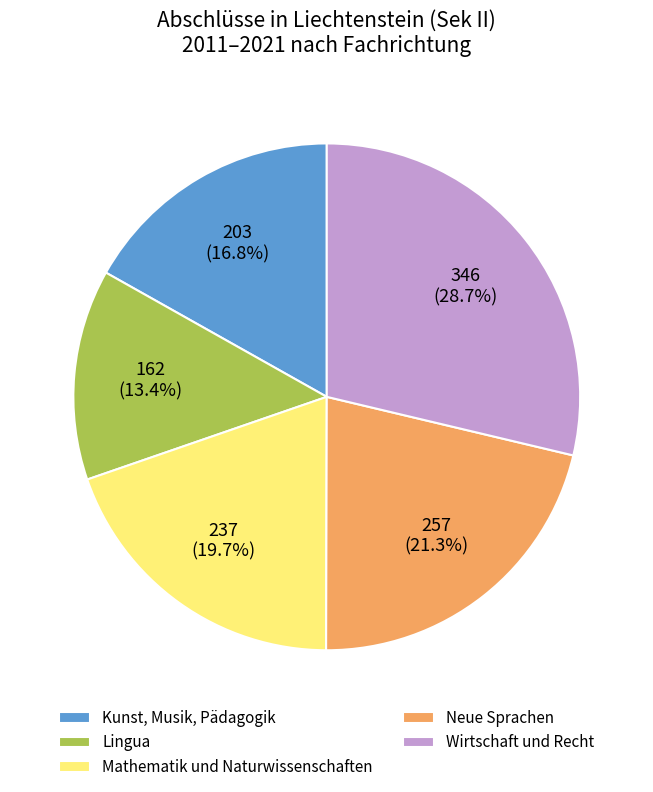

Which has a higher value, Kunst, Musik, Pädagogik or Neue Sprachen?

Neue Sprachen